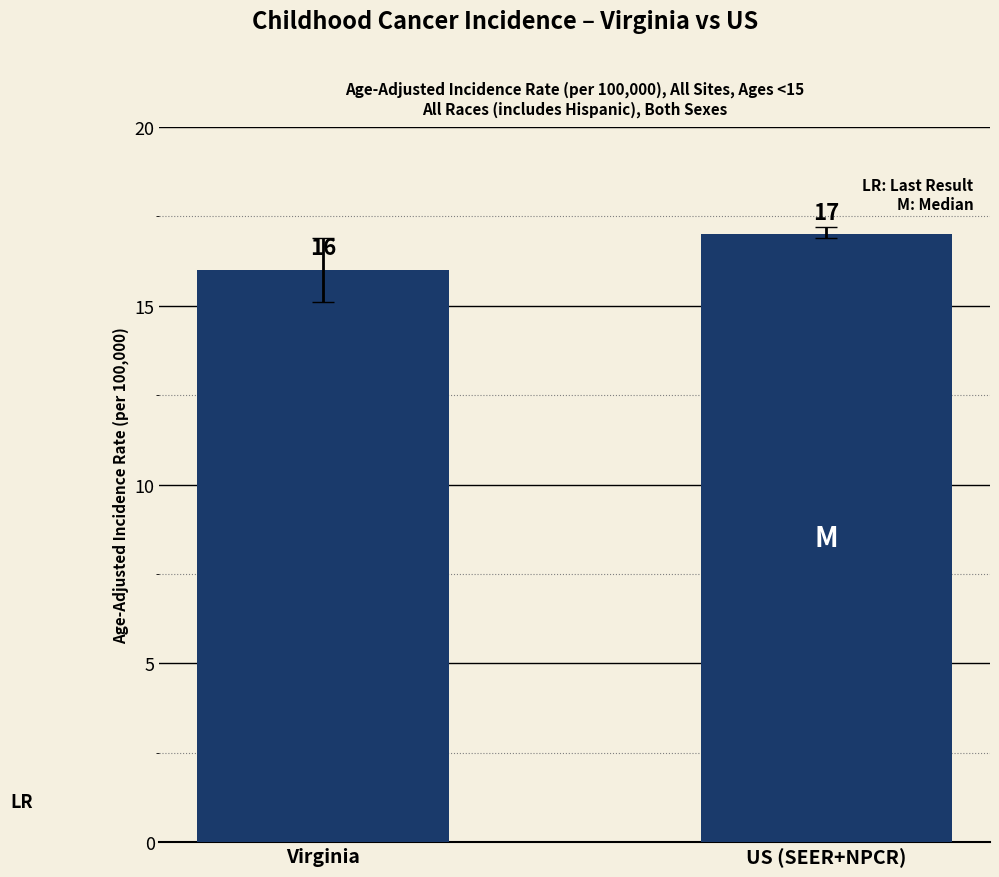

What is the value of the 1st bar from the left?

16